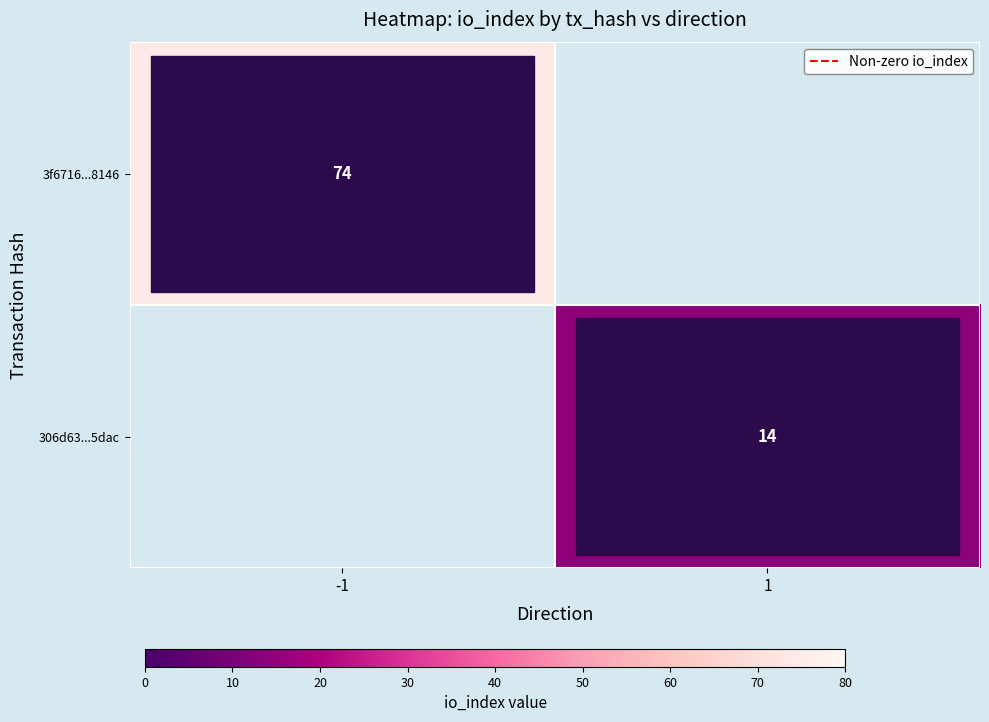

Is the value of 306d63...5dac at 1 greater than the value of 3f6716...8146 at -1?

No